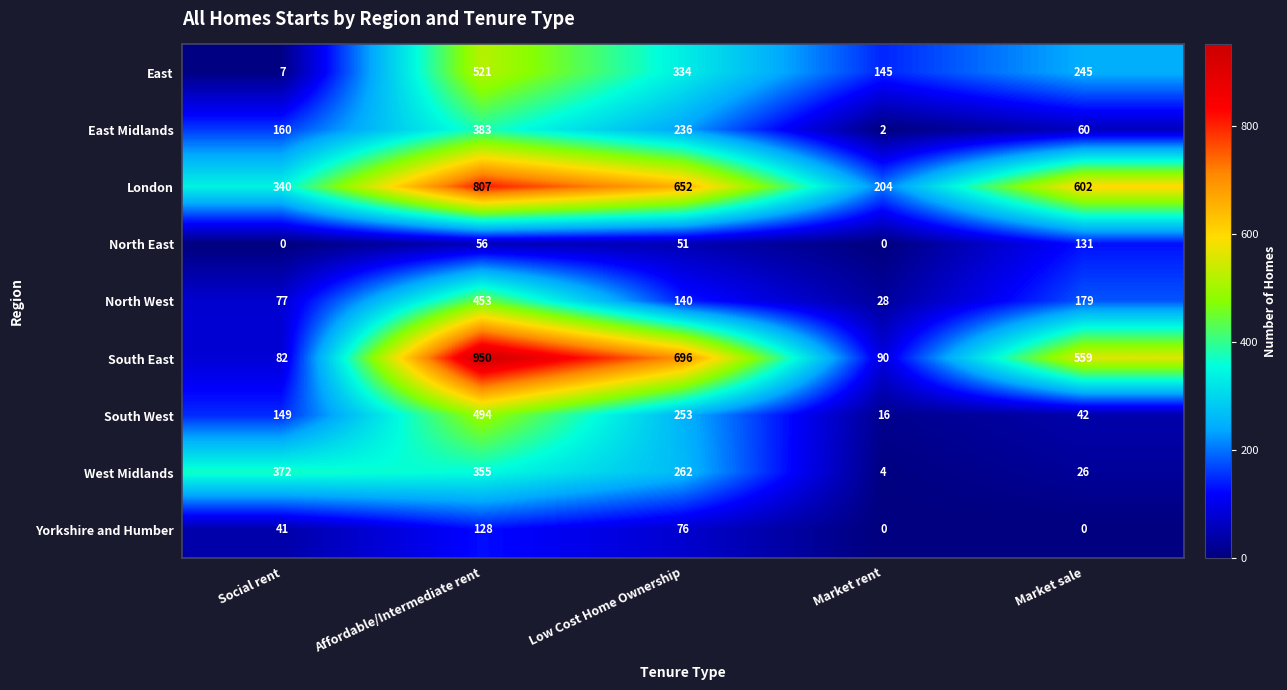

What is the lowest value of the North West series?

28